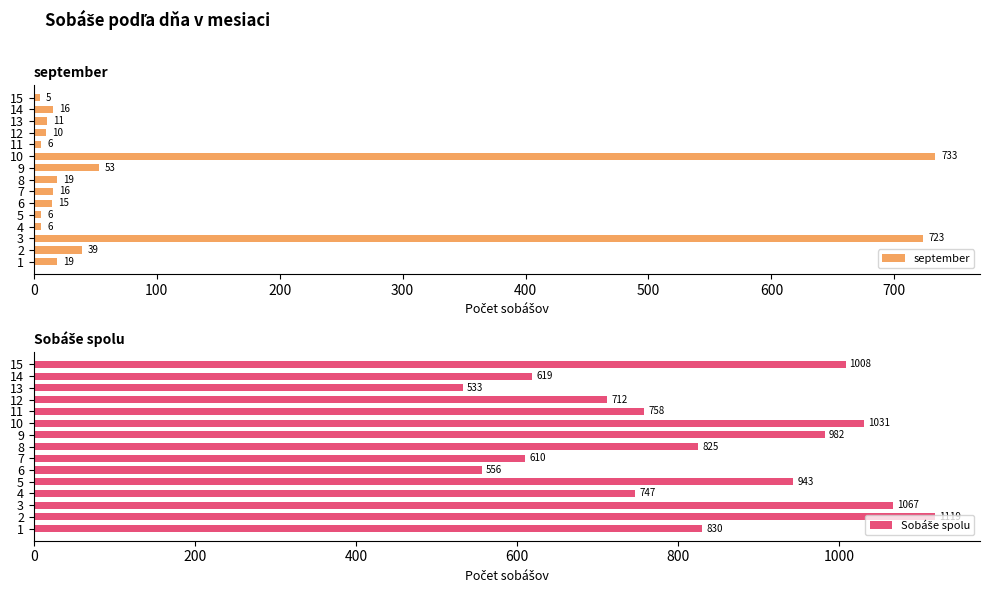

How many data points in Sobáše spolu are less than 825?

7